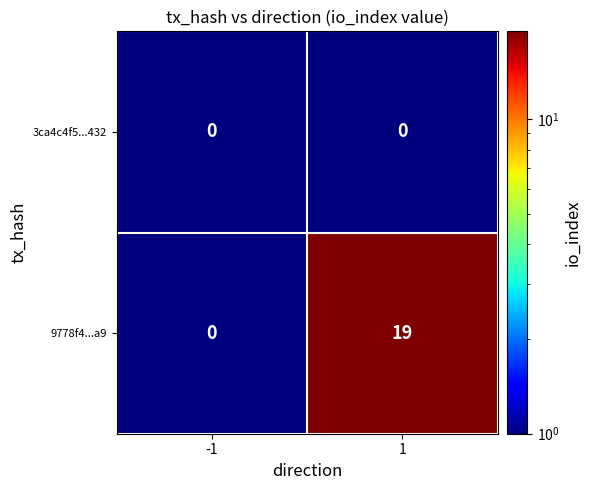

Which series has the widest spread of values?

9778f4...a9